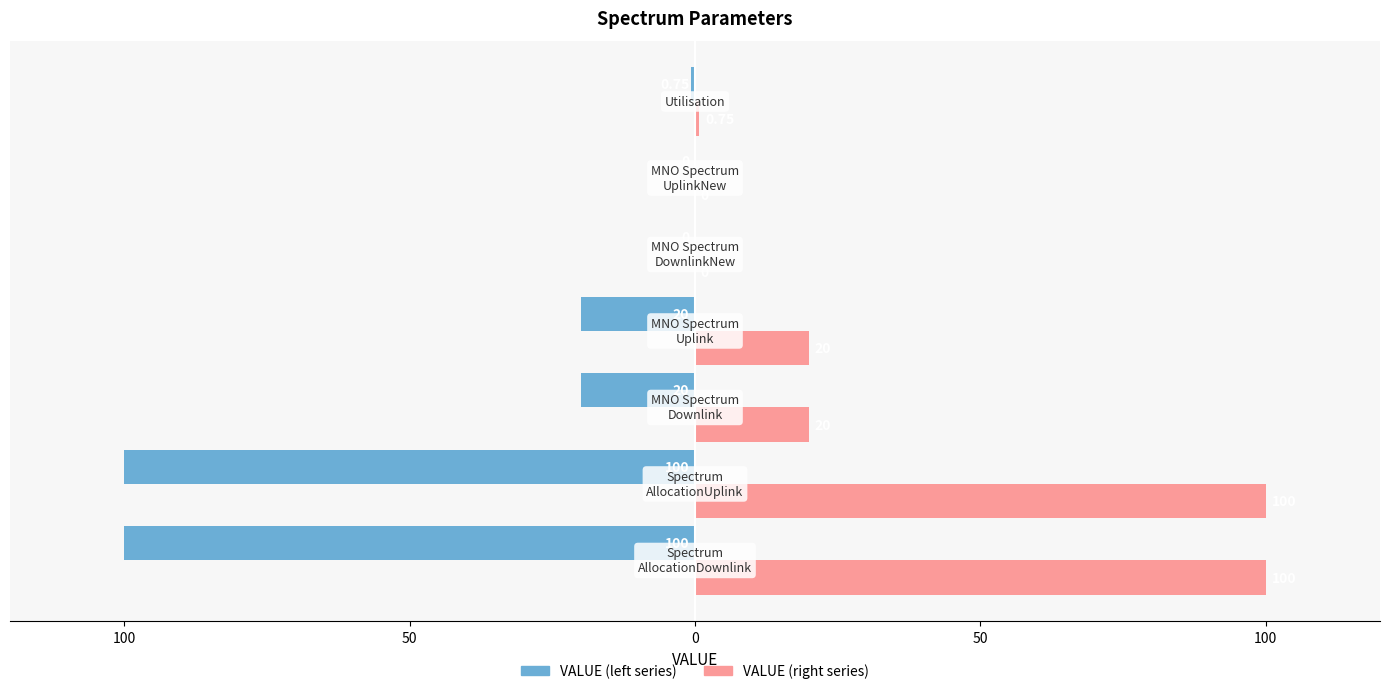

The VALUE (left) series shows -26.5 at 0. True or false?

False